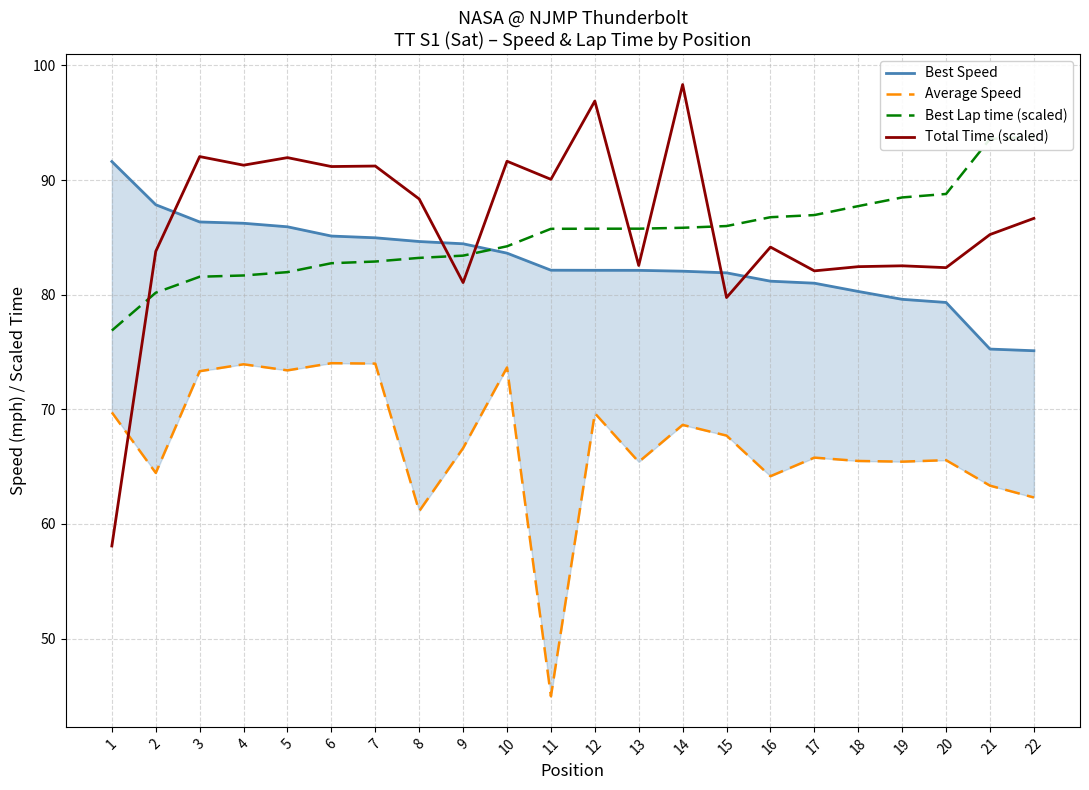

Which series ends up on top after the final intersection of Total Time (scaled) and Best Lap time (scaled)?

Best Lap time (scaled)